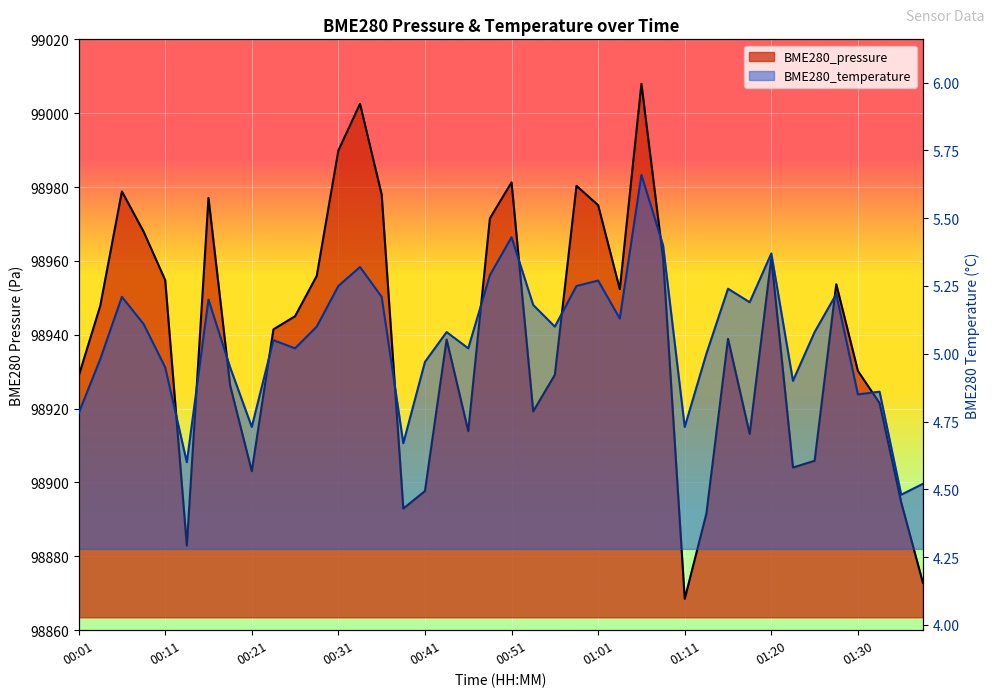

What value does the BME280_pressure series have at 01:15?

98938.9